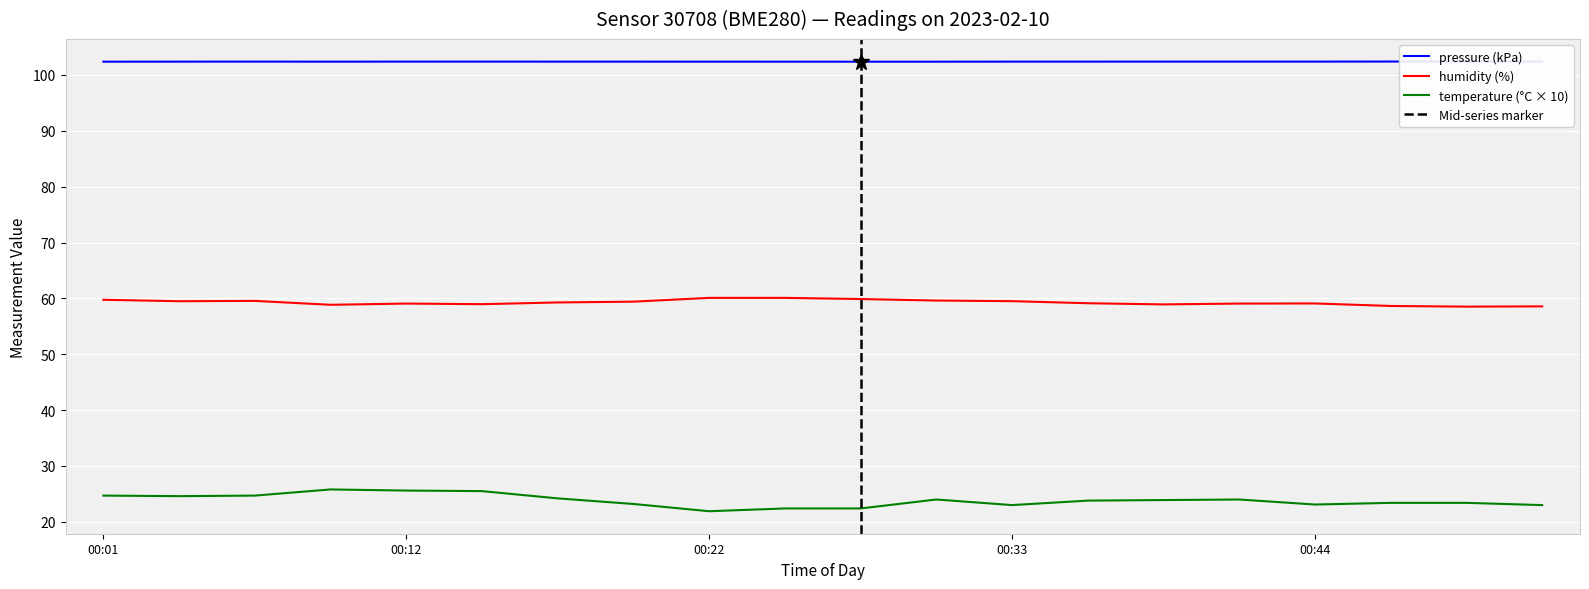

How many lines are shown in the chart?

3